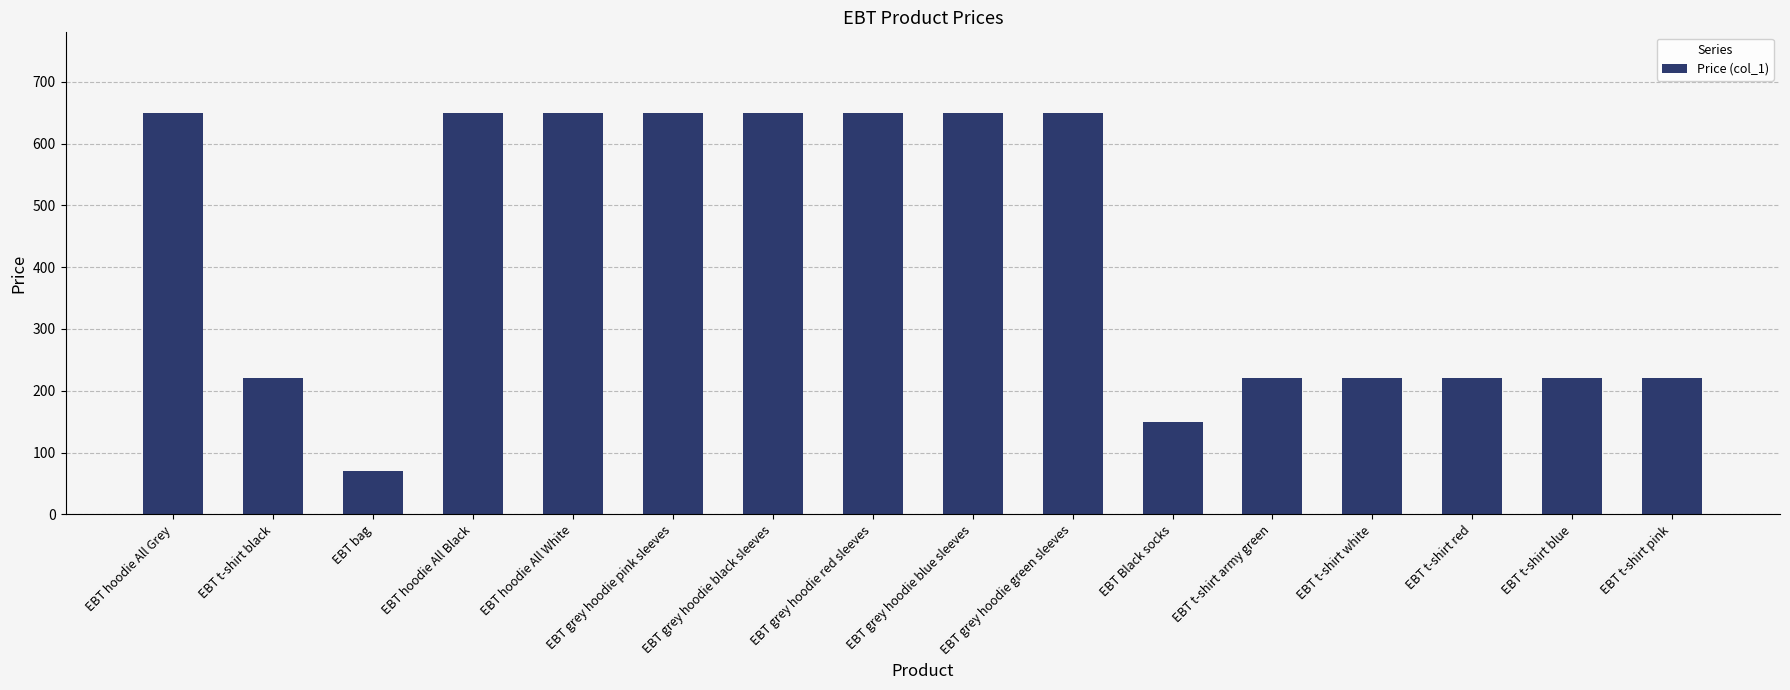

What is the difference between the maximum and minimum values?

580